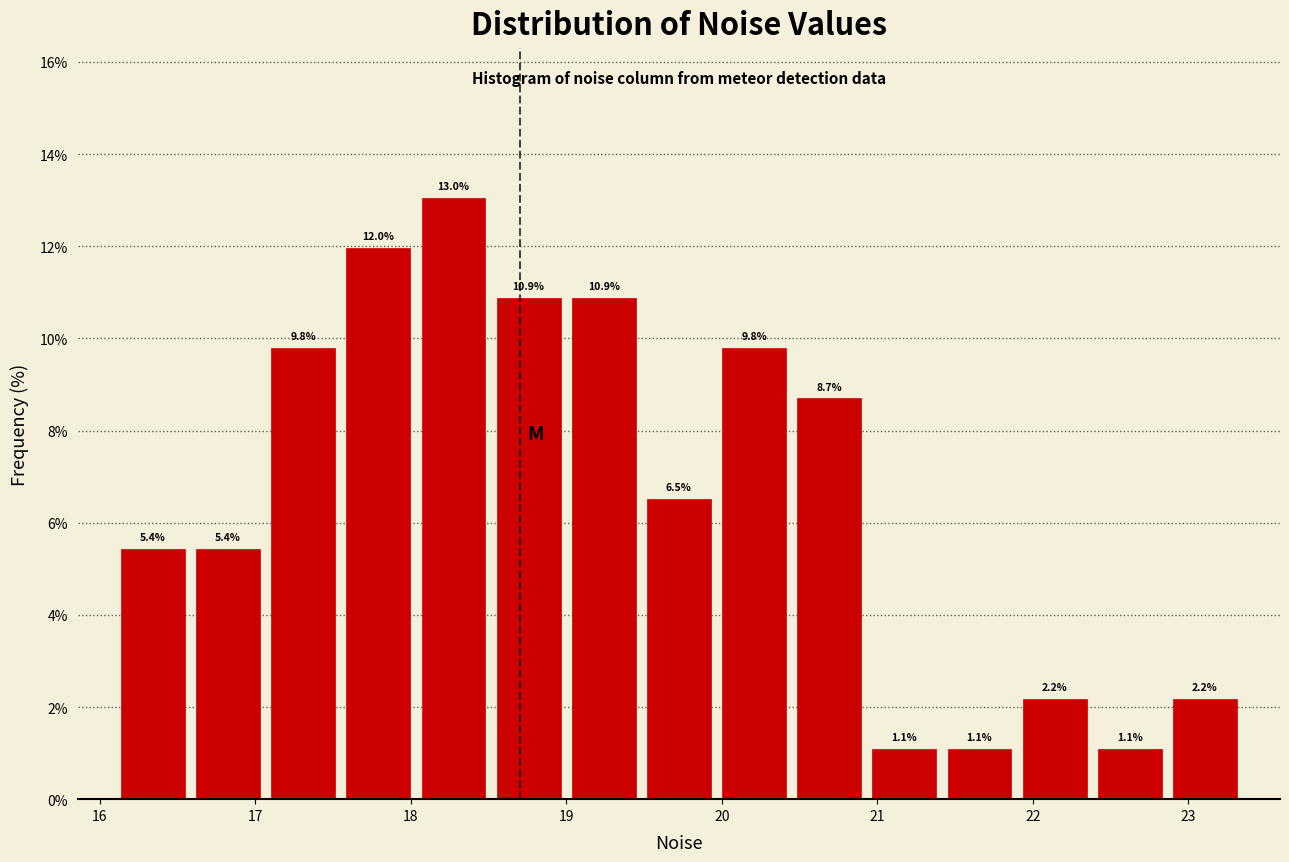

Which range on the x-axis has the tallest bar?

18.0 to 18.5